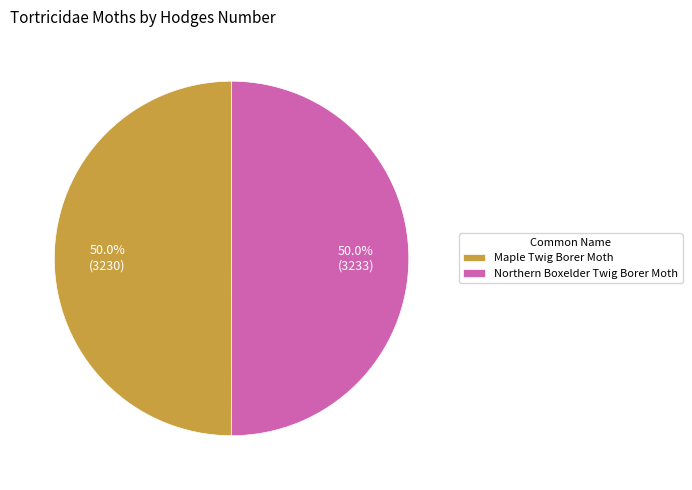

Approximately how many times larger is the value at Northern Boxelder Twig Borer Moth compared to Maple Twig Borer Moth?

1.0